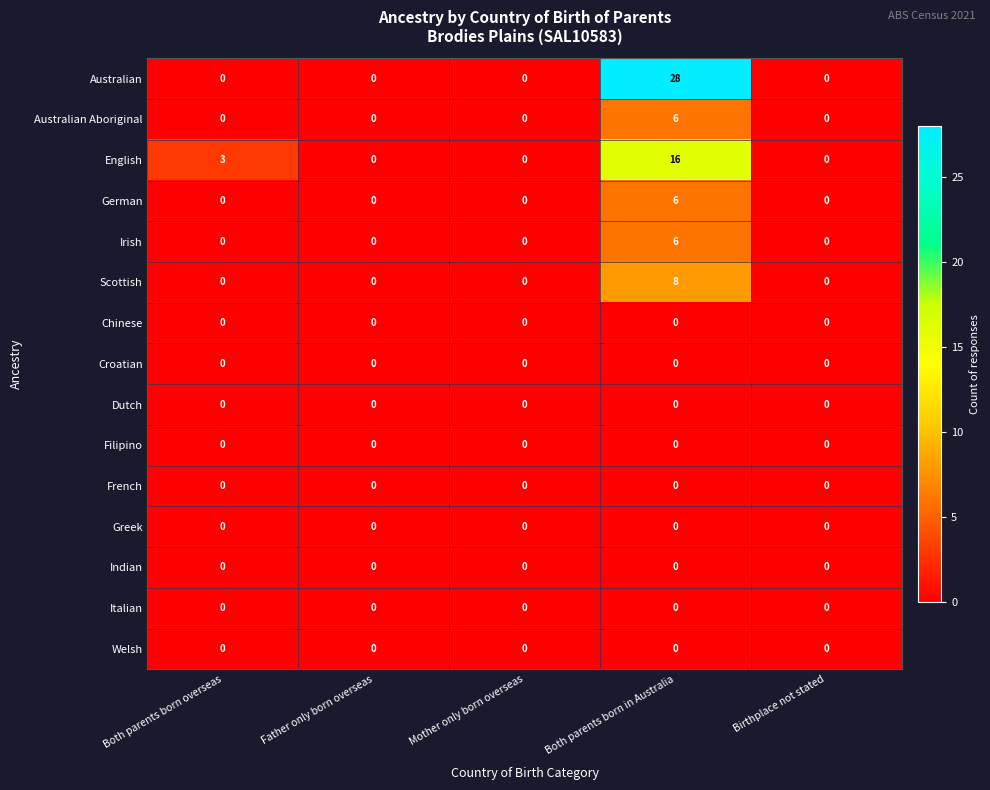

How many values in the Irish series exceed 0?

1